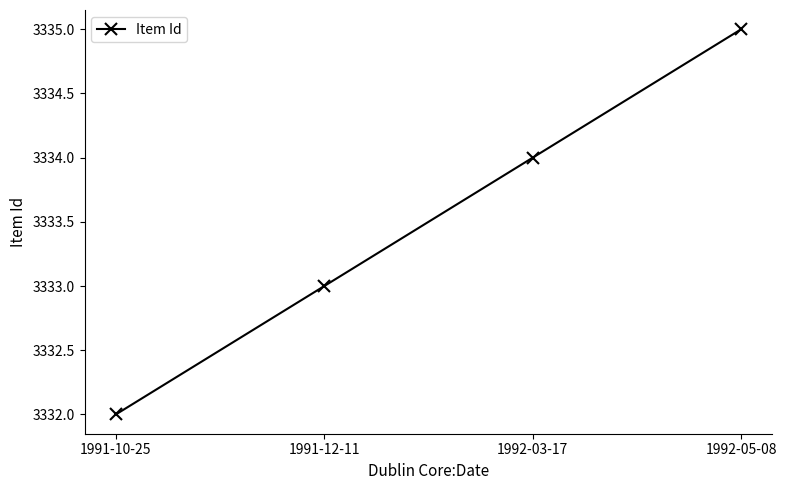

Reading right to left, transcribe all the data shown in this chart.

3335	3334	3333	3332